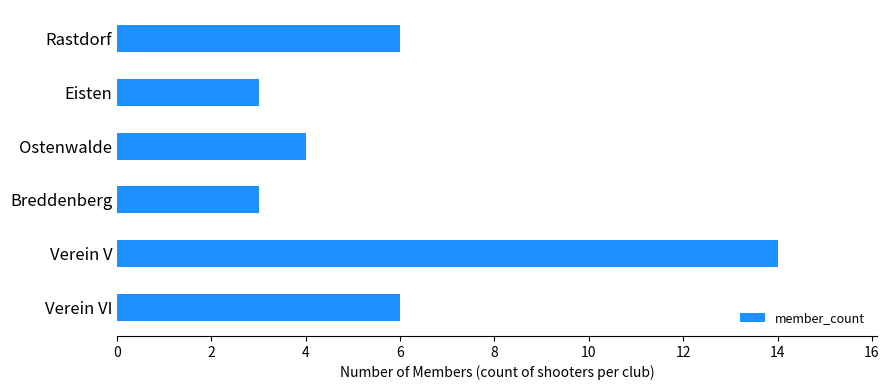

Reading top to bottom, list all the values displayed in this chart.

Rastdorf=6	Eisten=3	Ostenwalde=4	Breddenberg=3	Verein V=14	Verein VI=6